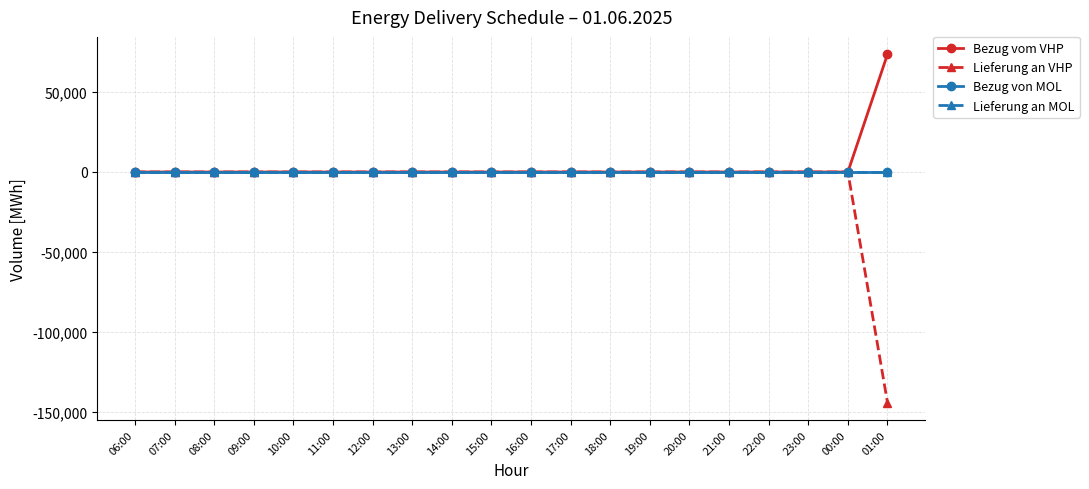

Which series has the widest spread of values?

Lieferung an VHP